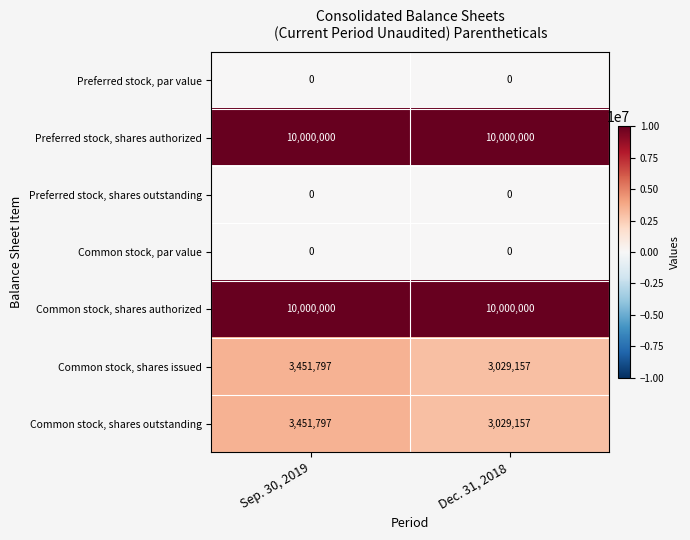

Is the value of Common stock, shares authorized at Sep. 30, 2019 greater than the value of Preferred stock, shares outstanding at Sep. 30, 2019?

Yes